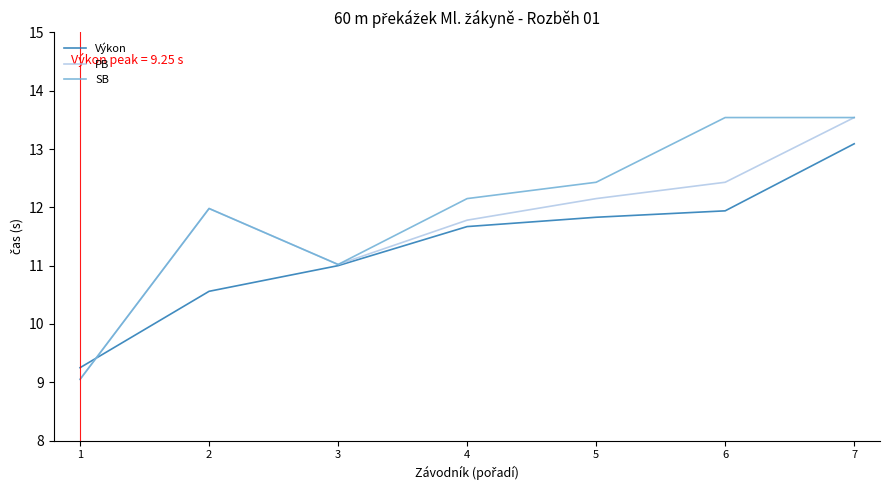

How many categories are shown in the chart?

7